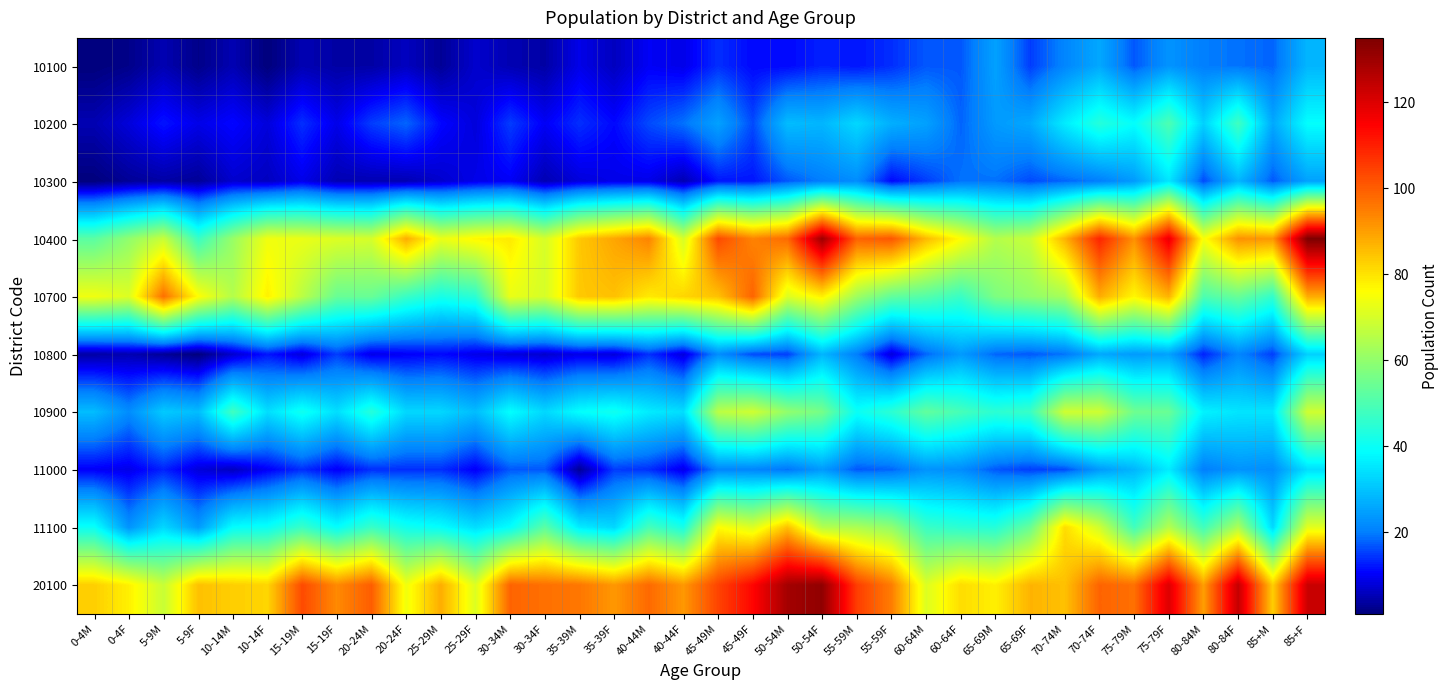

Reading left to right, extract all data points from this chart.

10100: 0-4M=1	0-4F=2	5-9M=5	5-9F=2	10-14M=5	10-14F=1	15-19M=5	15-19F=4	20-24M=4	20-24F=6	25-29M=3	25-29F=7	30-34M=5	30-34F=4	35-39M=9	35-39F=6	40-44M=10	40-44F=9	45-49M=14	45-49F=11	50-54M=11	50-54F=13	55-59M=12	55-59F=14	60-64M=17	60-64F=17	65-69M=25	65-69F=15	70-74M=21	70-74F=26	75-79M=17	75-79F=23	80-84M=20	80-84F=19	85+M=18	85+F=28
10200: 0-4M=5	0-4F=8	5-9M=12	5-9F=9	10-14M=11	10-14F=8	15-19M=14	15-19F=9	20-24M=15	20-24F=18	25-29M=11	25-29F=8	30-34M=15	30-34F=10	35-39M=14	35-39F=11	40-44M=16	40-44F=19	45-49M=25	45-49F=16	50-54M=29	50-54F=28	55-59M=33	55-59F=27	60-64M=25	60-64F=18	65-69M=24	65-69F=26	70-74M=36	70-74F=44	75-79M=39	75-79F=50	80-84M=32	80-84F=48	85+M=26	85+F=39
10300: 0-4M=1	0-4F=3	5-9M=4	5-9F=3	10-14M=7	10-14F=6	15-19M=9	15-19F=5	20-24M=5	20-24F=5	25-29M=7	25-29F=9	30-34M=10	30-34F=5	35-39M=8	35-39F=9	40-44M=9	40-44F=5	45-49M=12	45-49F=12	50-54M=17	50-54F=20	55-59M=22	55-59F=11	60-64M=15	60-64F=19	65-69M=19	65-69F=16	70-74M=18	70-74F=20	75-79M=24	75-79F=35	80-84M=16	80-84F=28	85+M=17	85+F=25
10400: 0-4M=52	0-4F=60	5-9M=68	5-9F=47	10-14M=61	10-14F=74	15-19M=73	15-19F=71	20-24M=70	20-24F=88	25-29M=73	25-29F=77	30-34M=79	30-34F=70	35-39M=84	35-39F=89	40-44M=94	40-44F=70	45-49M=103	45-49F=94	50-54M=98	50-54F=130	55-59M=99	55-59F=101	60-64M=86	60-64F=76	65-69M=65	65-69F=68	70-74M=87	70-74F=109	75-79M=92	75-79F=118	80-84M=75	80-84F=92	85+M=91	85+F=135
10700: 0-4M=74	0-4F=71	5-9M=97	5-9F=76	10-14M=65	10-14F=78	15-19M=66	15-19F=54	20-24M=54	20-24F=47	25-29M=42	25-29F=45	30-34M=73	30-34F=70	35-39M=84	35-39F=85	40-44M=79	40-44F=82	45-49M=85	45-49F=99	50-54M=71	50-54F=78	55-59M=62	55-59F=53	60-64M=51	60-64F=47	65-69M=57	65-69F=60	70-74M=63	70-74F=88	75-79M=77	75-79F=87	80-84M=50	80-84F=54	85+M=46	85+F=88
10800: 0-4M=4	0-4F=5	5-9M=3	5-9F=1	10-14M=7	10-14F=12	15-19M=8	15-19F=15	20-24M=9	20-24F=10	25-29M=11	25-29F=9	30-34M=8	30-34F=7	35-39M=9	35-39F=8	40-44M=14	40-44F=8	45-49M=22	45-49F=16	50-54M=15	50-54F=28	55-59M=20	55-59F=8	60-64M=18	60-64F=24	65-69M=18	65-69F=17	70-74M=19	70-74F=26	75-79M=24	75-79F=25	80-84M=13	80-84F=21	85+M=15	85+F=32
10900: 0-4M=29	0-4F=22	5-9M=31	5-9F=29	10-14M=48	10-14F=34	15-19M=41	15-19F=34	20-24M=44	20-24F=33	25-29M=33	25-29F=29	30-34M=39	30-34F=33	35-39M=39	35-39F=41	40-44M=36	40-44F=34	45-49M=66	45-49F=69	50-54M=60	50-54F=56	55-59M=40	55-59F=45	60-64M=53	60-64F=49	65-69M=45	65-69F=47	70-74M=69	70-74F=69	75-79M=55	75-79F=54	80-84M=37	80-84F=35	85+M=35	85+F=69
11000: 0-4M=10	0-4F=9	5-9M=13	5-9F=8	10-14M=6	10-14F=10	15-19M=14	15-19F=10	20-24M=14	20-24F=14	25-29M=14	25-29F=10	30-34M=17	30-34F=17	35-39M=3	35-39F=15	40-44M=14	40-44F=9	45-49M=21	45-49F=21	50-54M=19	50-54F=24	55-59M=17	55-59F=18	60-64M=23	60-64F=22	65-69M=17	65-69F=15	70-74M=16	70-74F=24	75-79M=28	75-79F=36	80-84M=20	80-84F=23	85+M=22	85+F=34
11100: 0-4M=40	0-4F=23	5-9M=33	5-9F=24	10-14M=39	10-14F=40	15-19M=47	15-19F=39	20-24M=47	20-24F=41	25-29M=39	25-29F=34	30-34M=39	30-34F=52	35-39M=36	35-39F=33	40-44M=49	40-44F=42	45-49M=76	45-49F=71	50-54M=85	50-54F=65	55-59M=64	55-59F=60	60-64M=47	60-64F=45	65-69M=44	65-69F=54	70-74M=81	70-74F=69	75-79M=48	75-79F=65	80-84M=48	80-84F=64	85+M=33	85+F=72
20100: 0-4M=83	0-4F=78	5-9M=68	5-9F=85	10-14M=83	10-14F=82	15-19M=103	15-19F=93	20-24M=100	20-24F=74	25-29M=88	25-29F=71	30-34M=99	30-34F=97	35-39M=96	35-39F=91	40-44M=98	40-44F=91	45-49M=104	45-49F=114	50-54M=129	50-54F=132	55-59M=105	55-59F=95	60-64M=71	60-64F=81	65-69M=78	65-69F=87	70-74M=85	70-74F=99	75-79M=97	75-79F=120	80-84M=90	80-84F=124	85+M=83	85+F=123